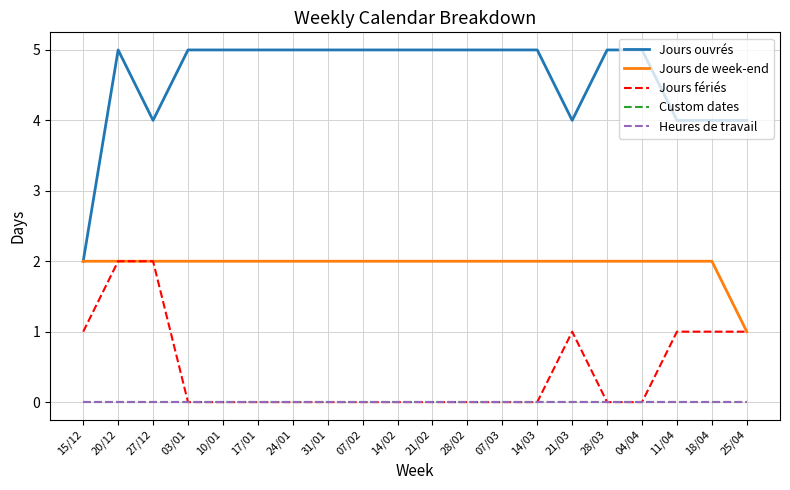

Where is Heures de travail nearest to the value 0?

15/12